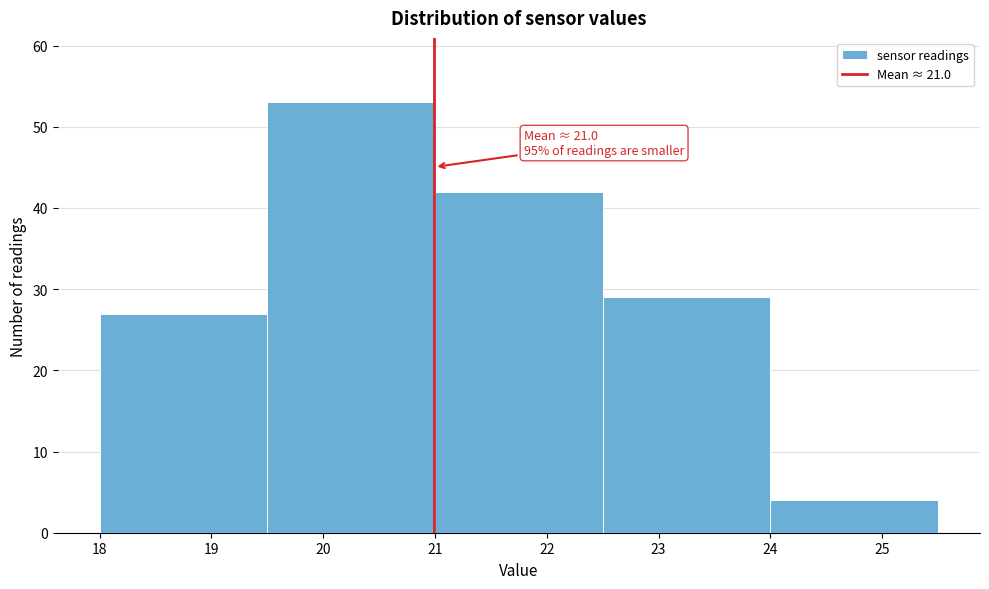

Over which range of the x-axis is the bar tallest?

19.5 to 21.0